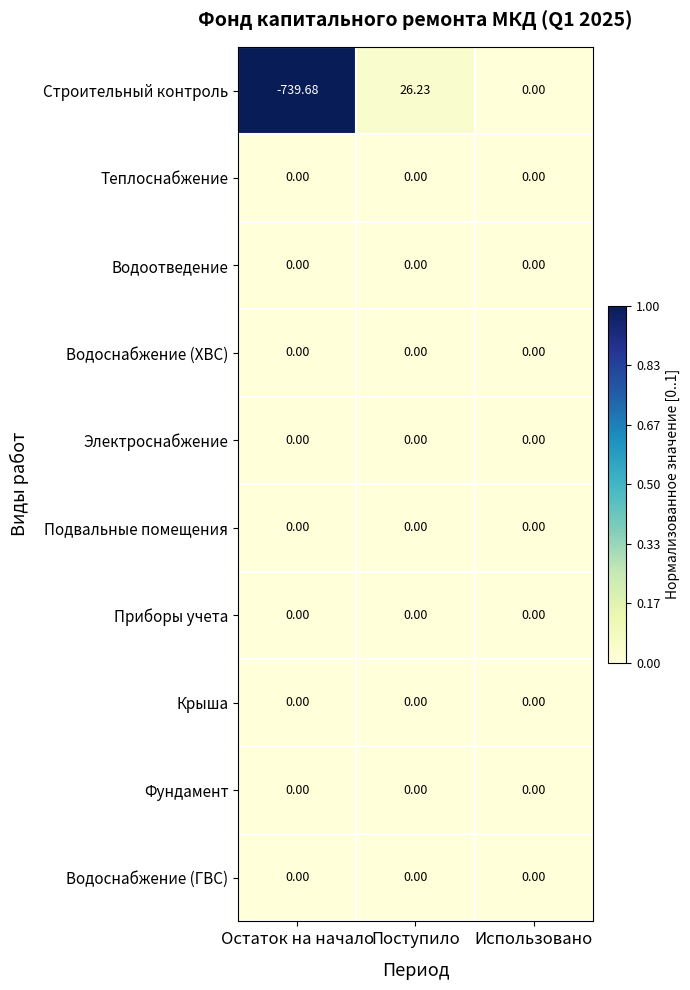

Which category has the lowest value across all series?

Остаток на начало